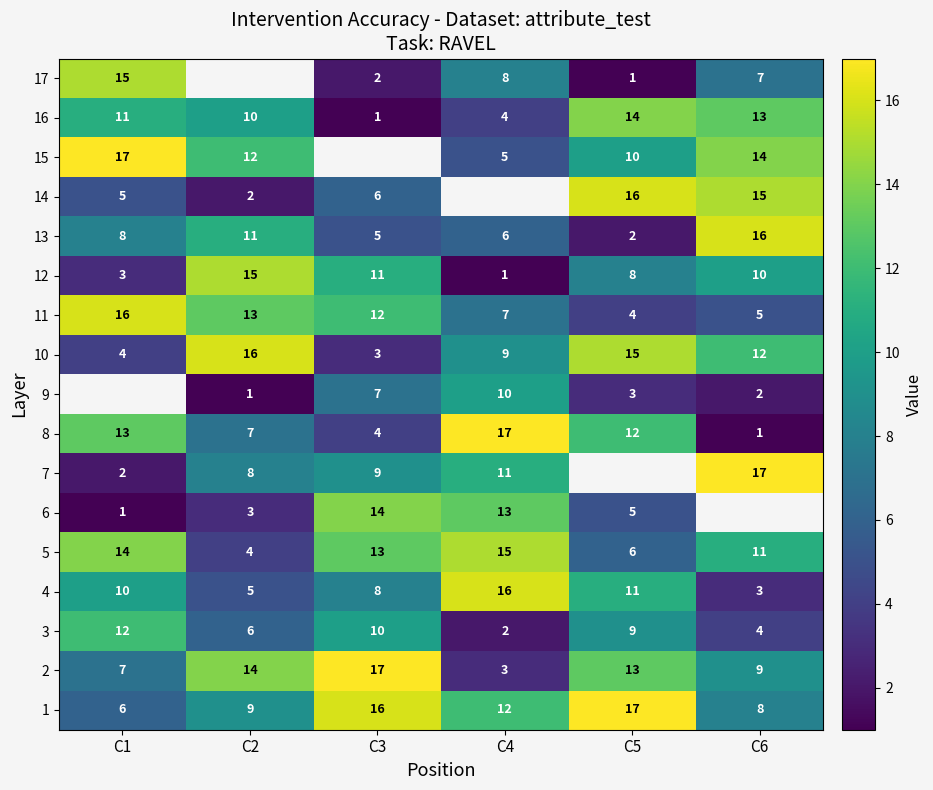

Is it true that 4 equals 11 at C5?

True